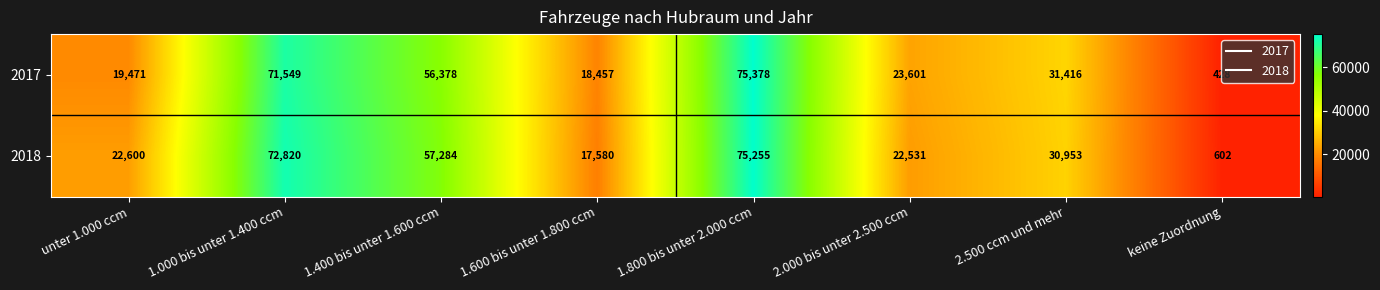

Which category has the lowest value in the 2018 series?

keine Zuordnung